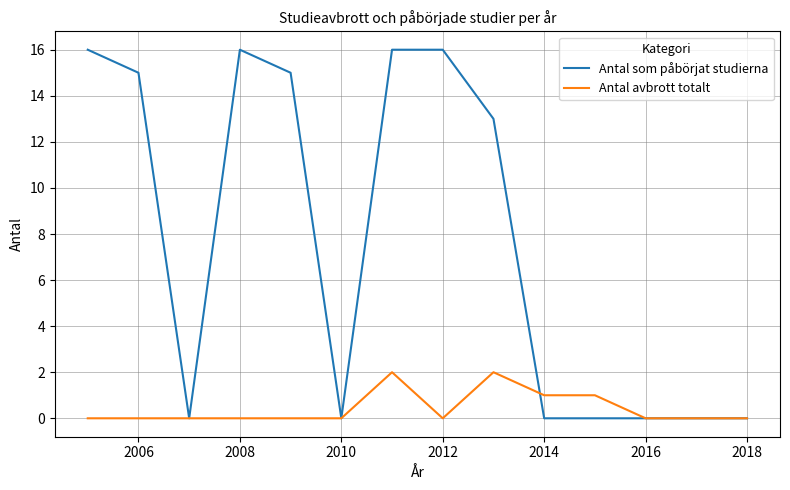

Rank the series by their average value, from highest to lowest.

Antal som påbörjat studierna, Antal avbrott totalt